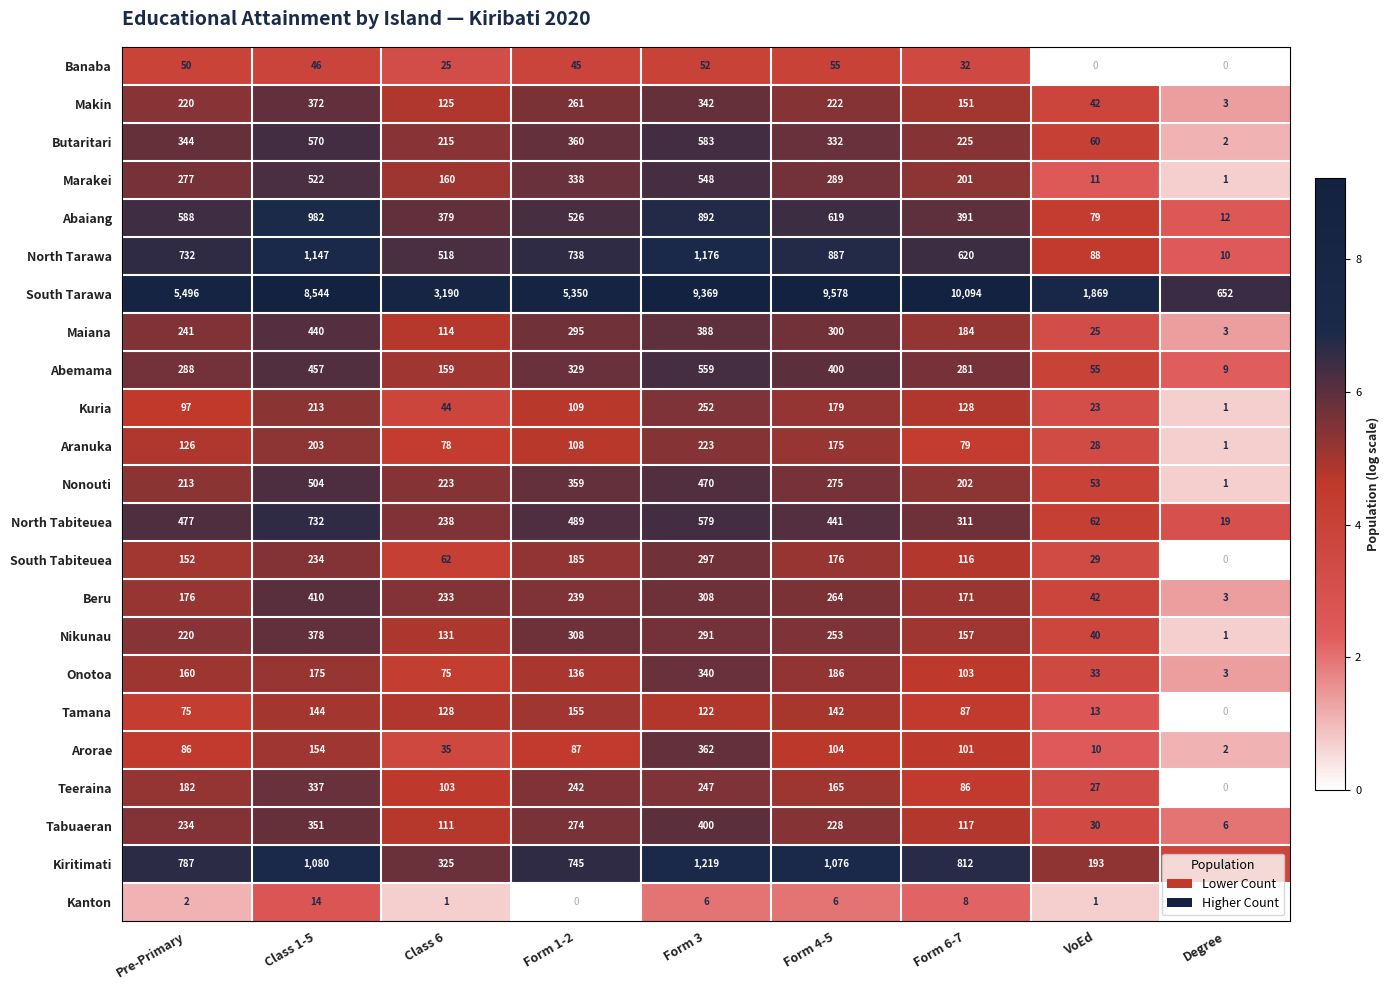

What is the approximate value of Beru at Form 1-2, to the nearest 50?

250